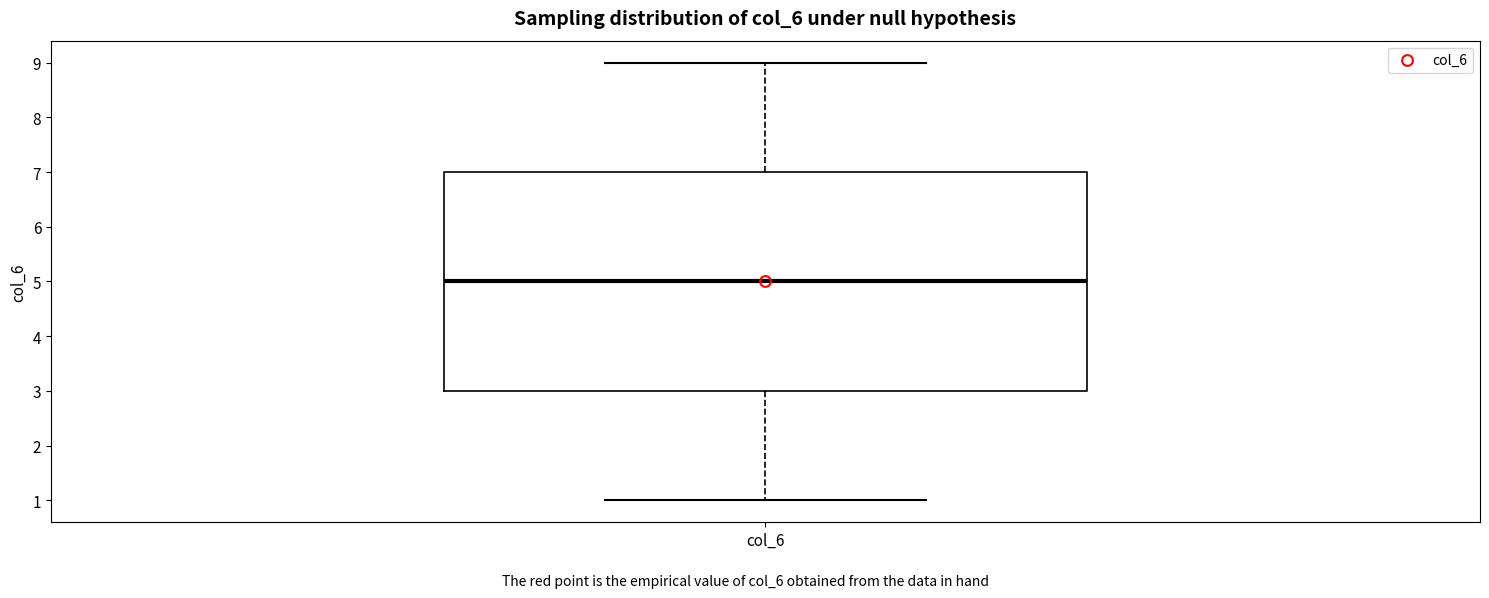

Read this box plot against the y-axis: the position of the median line, the range covered by the box, and the ends of both whiskers. The values are not printed on the chart, so give them approximately, as read against the axis.

median 5, box 3 to 7, whiskers 1 to 9